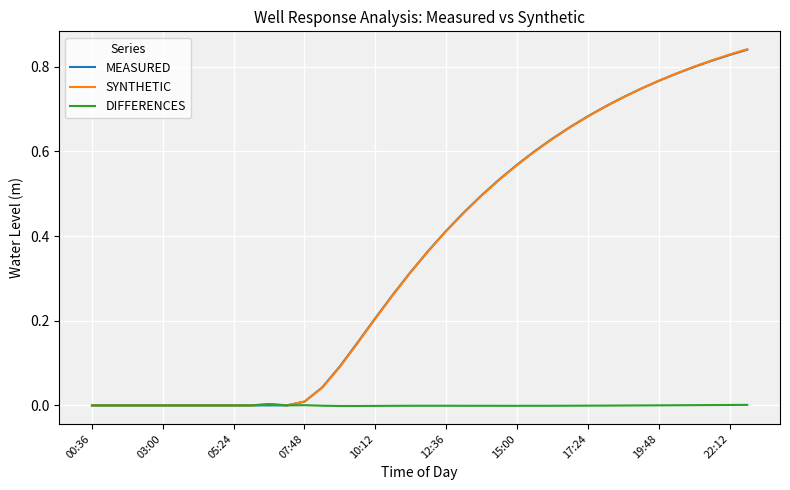

Which series has the largest range (max minus min)?

SYNTHETIC